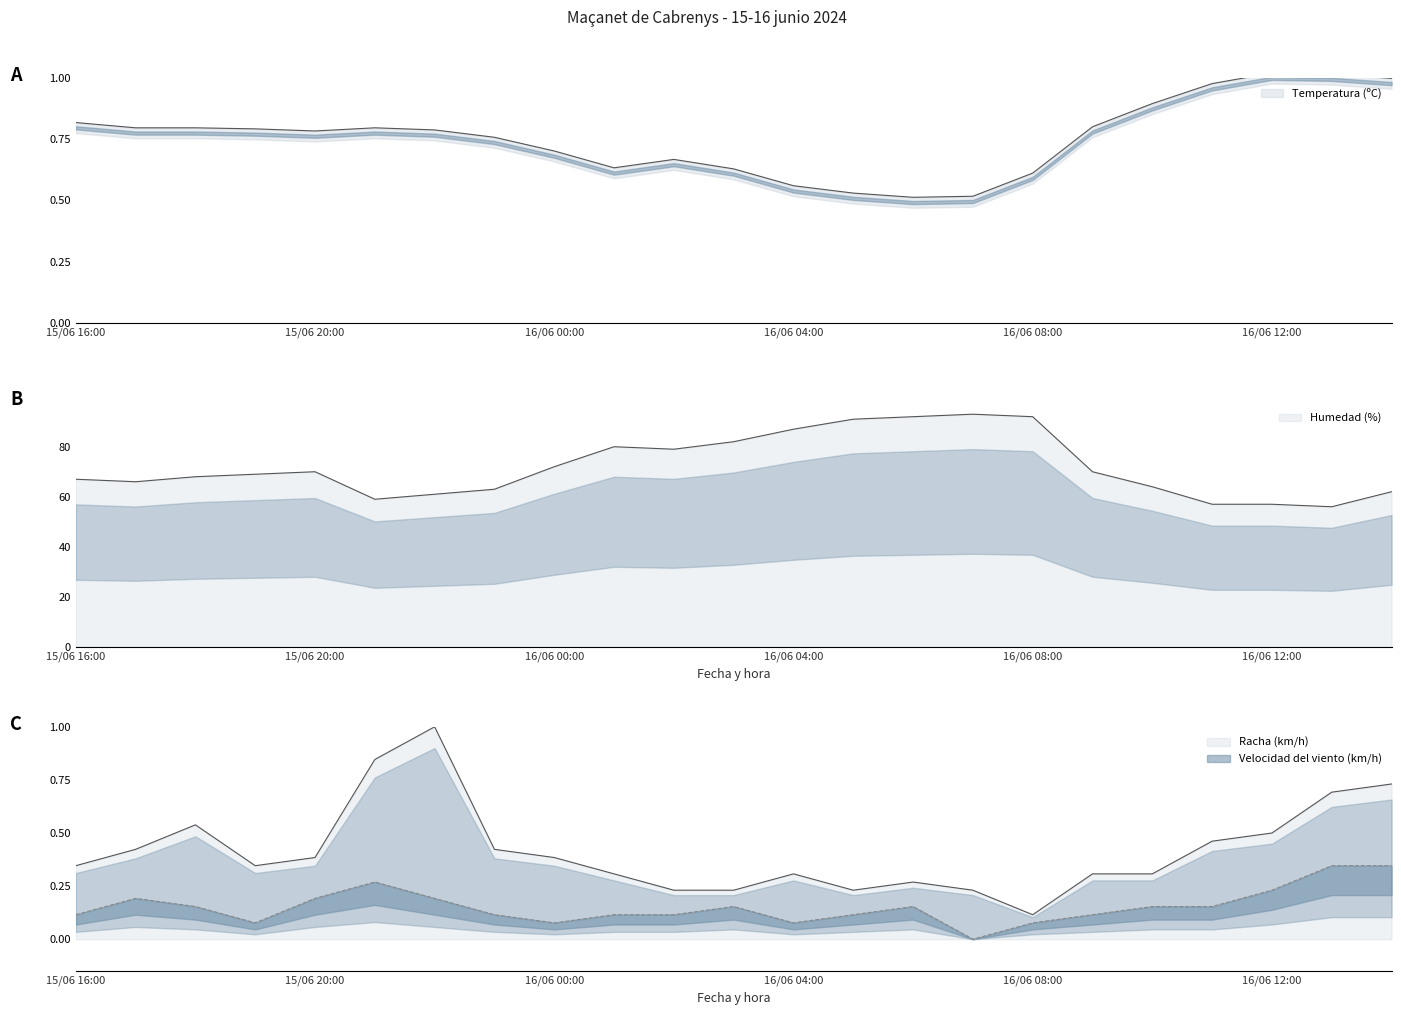

How many distinct data groups are displayed?

4